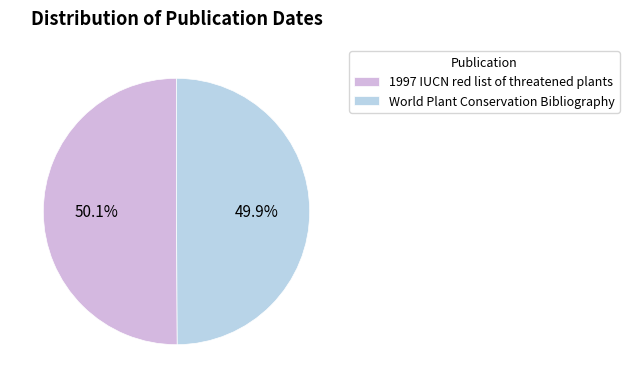

How many slices are in this pie chart?

2